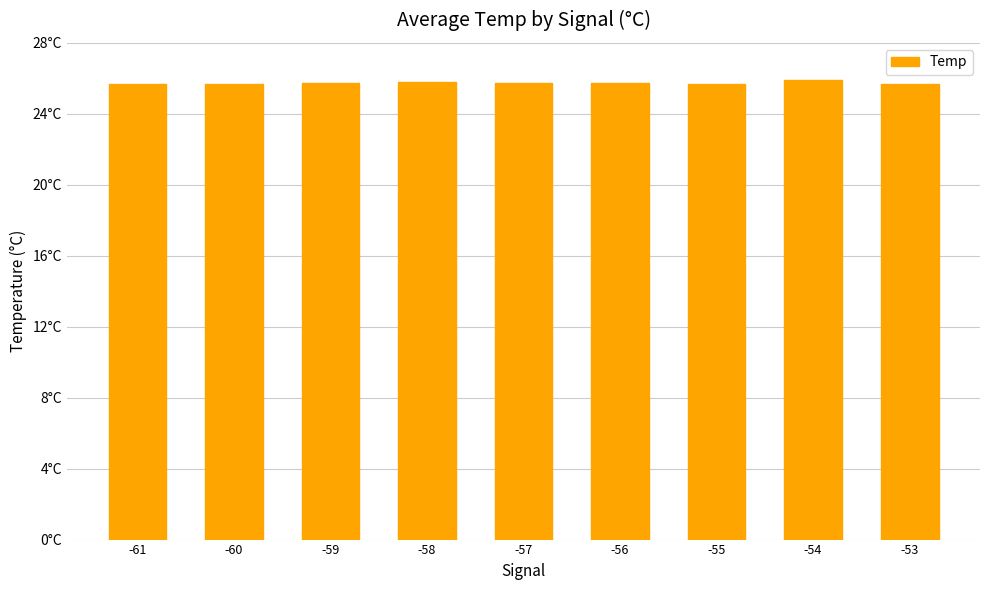

Are the bars horizontal?

No